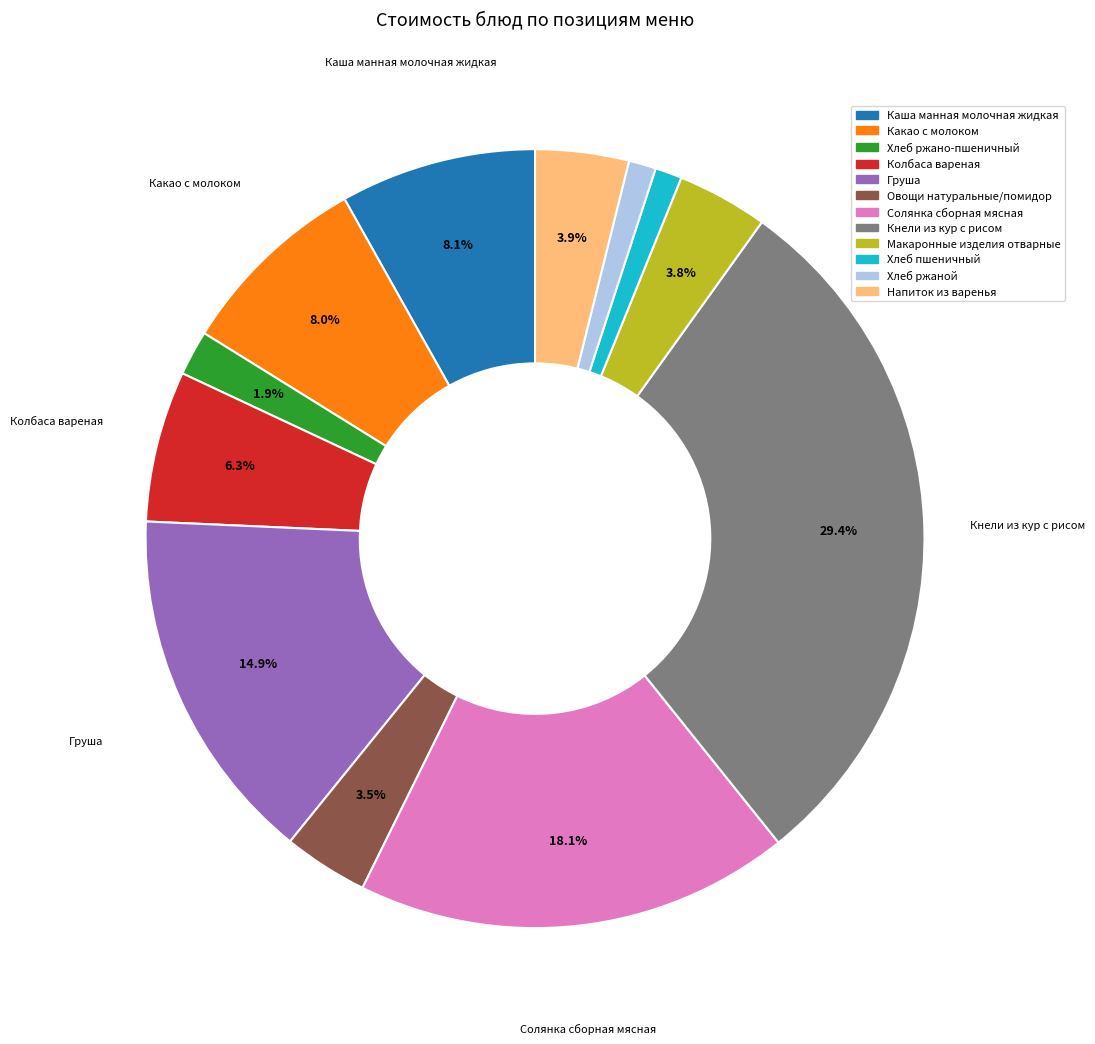

Combined, do Макаронные изделия отварные and Кнели из кур с рисом account for over 50%?

No